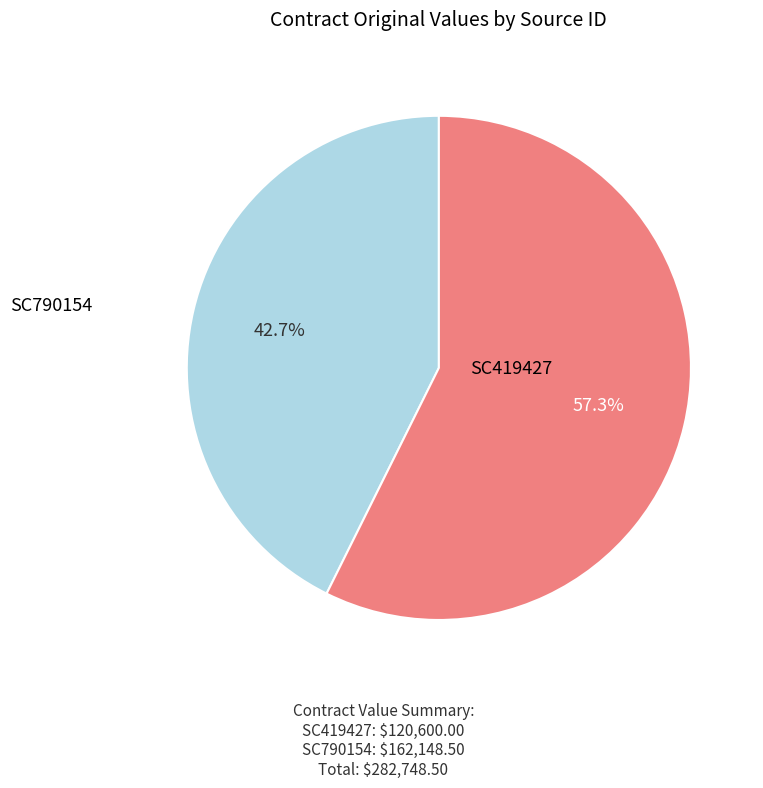

Does any single category account for the majority?

Yes